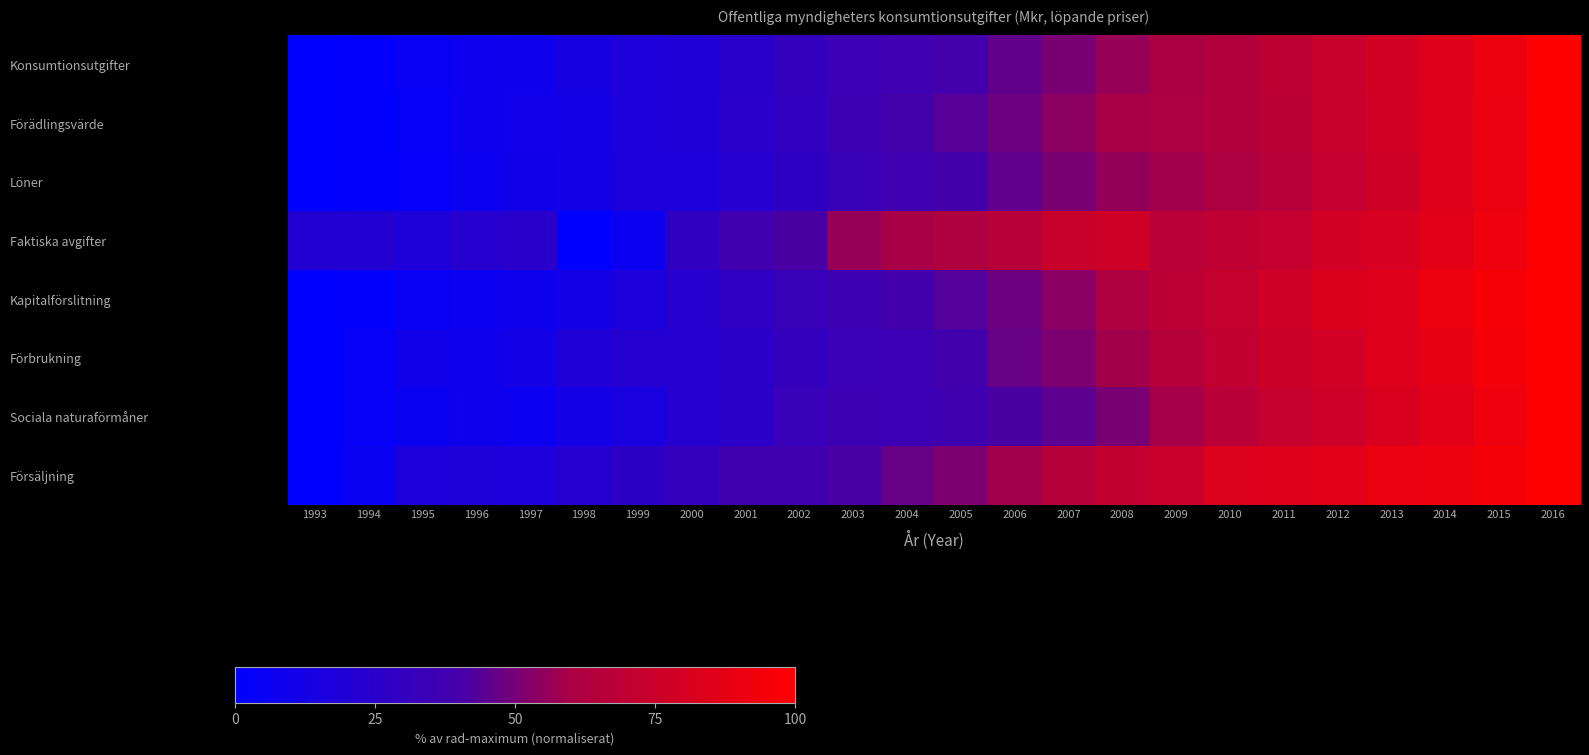

List the series in order of their peak value, highest first.

Konsumtionsutgifter, Förädlingsvärde, Löner, Faktiska avgifter, Kapitalförslitning, Förbrukning, Sociala naturaförmåner, Försäljning